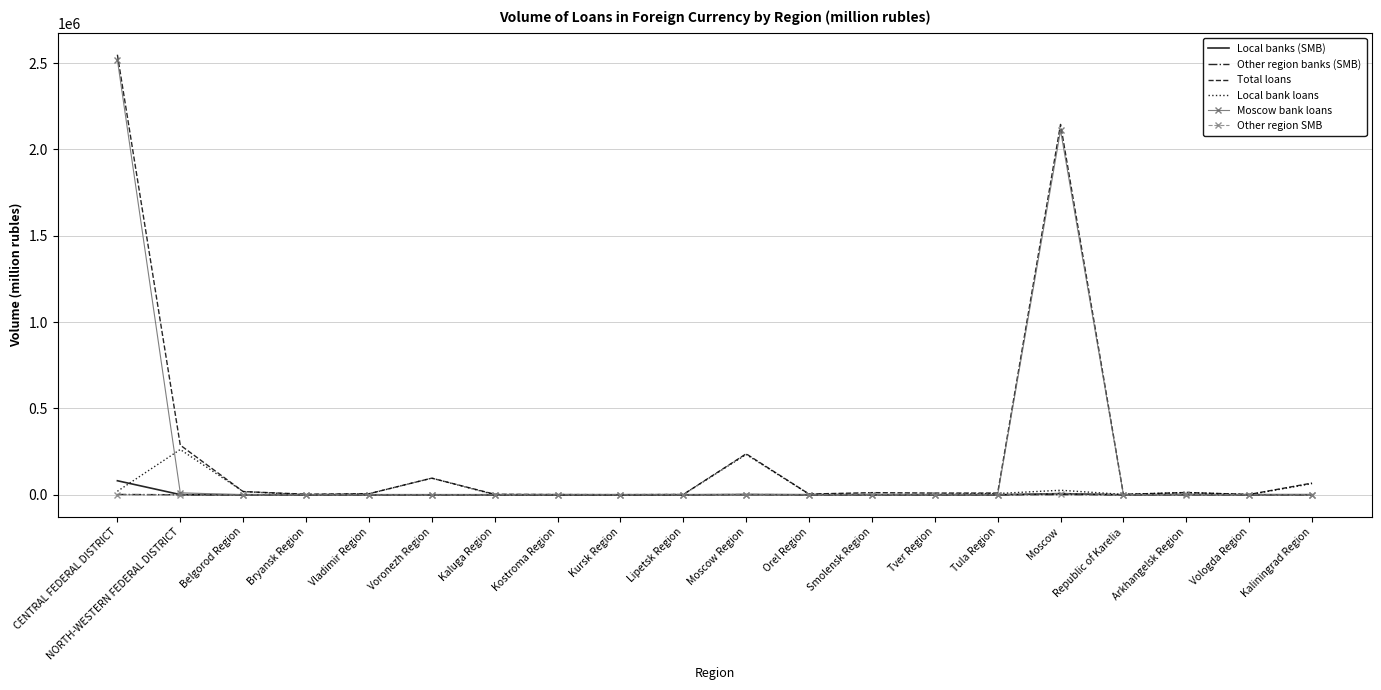

What is the maximum value for Local bank loans?

262176